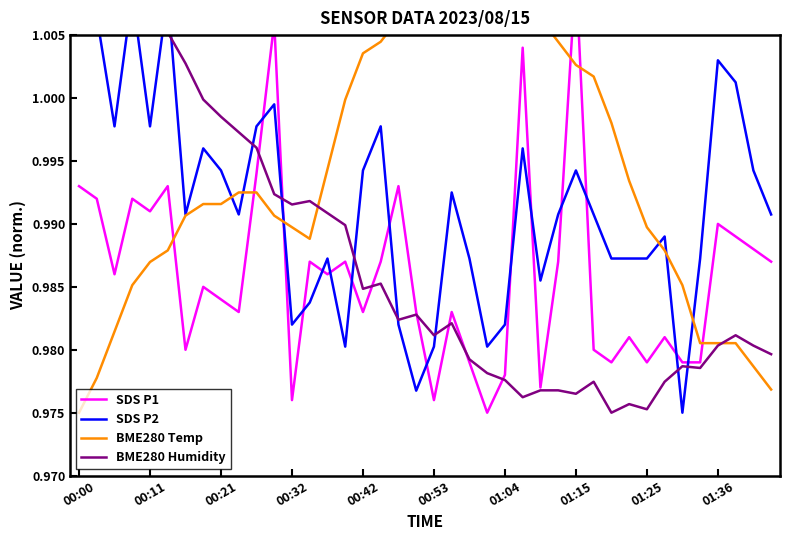

Which category has the highest value in the BME280 Humidity series?

00:11